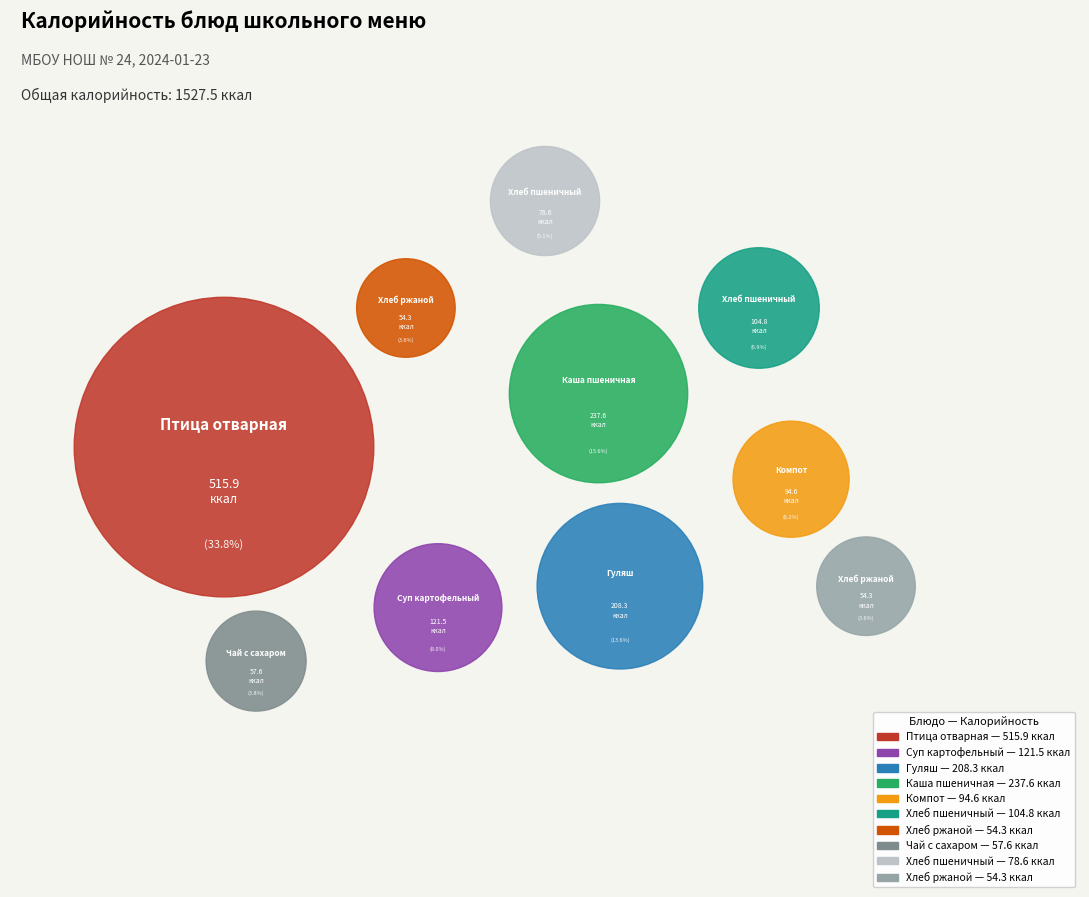

Does any single category account for the majority?

No